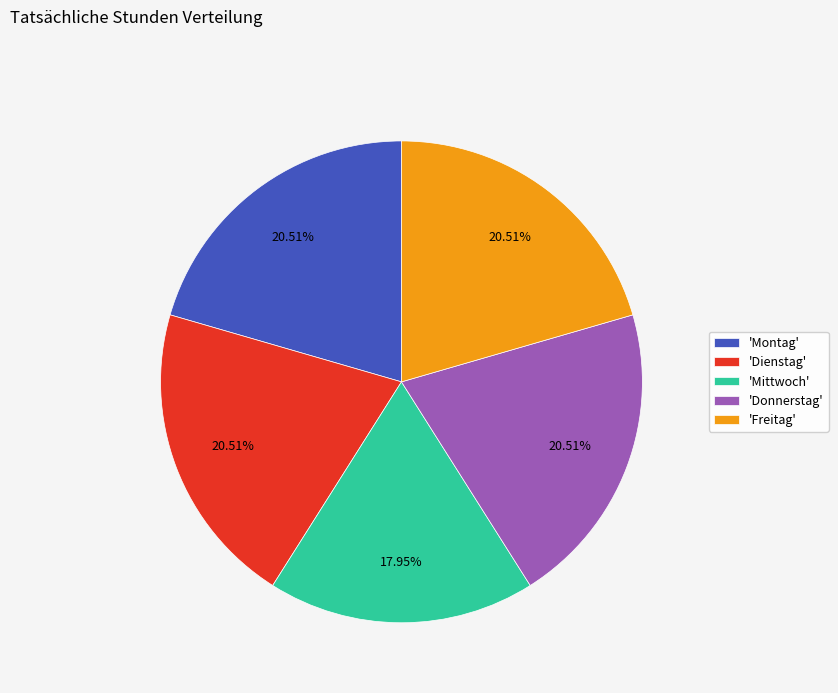

Do 'Mittwoch' and 'Donnerstag' together represent more than half of the pie?

No